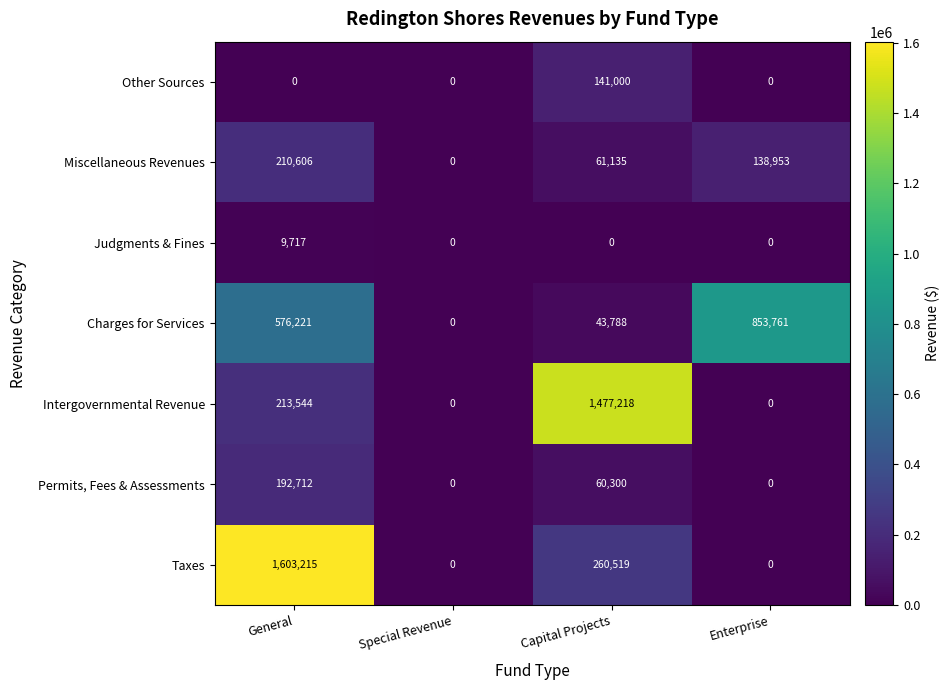

Where does the Taxes series first go above 260519?

General